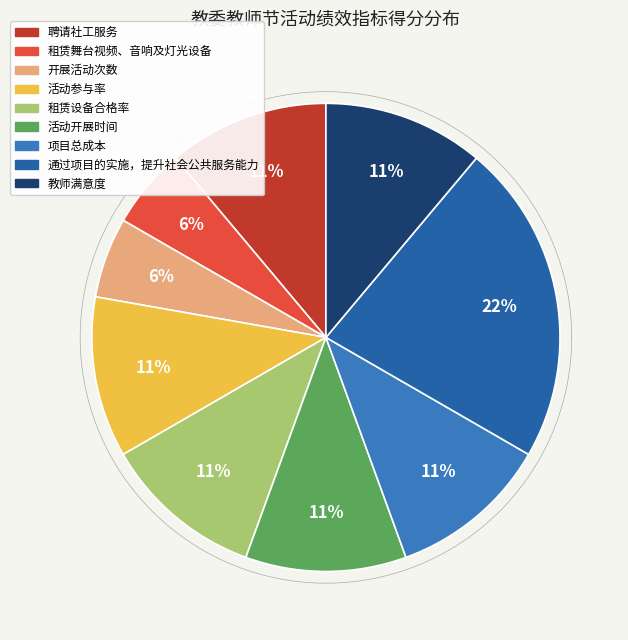

Is there any slice that represents more than half of the pie?

No